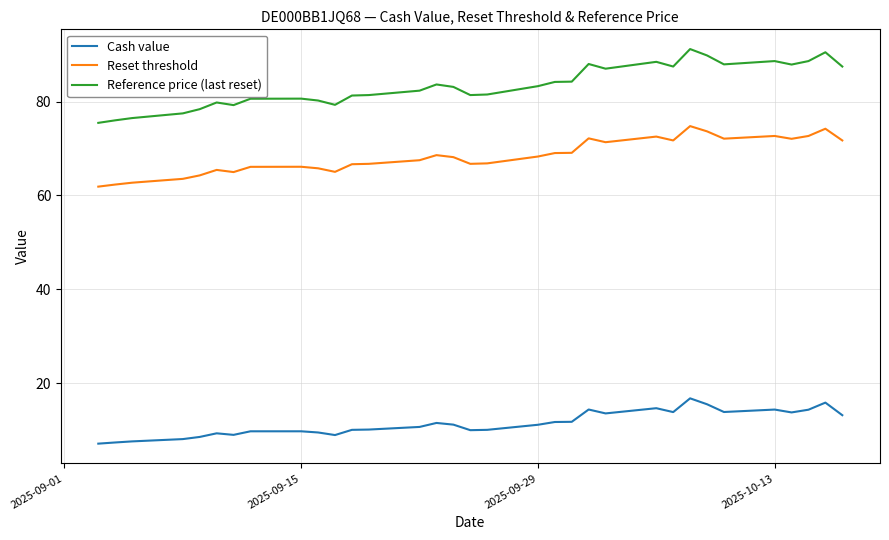

What is the difference between the maximum and minimum values in the Reset threshold series?

12.9